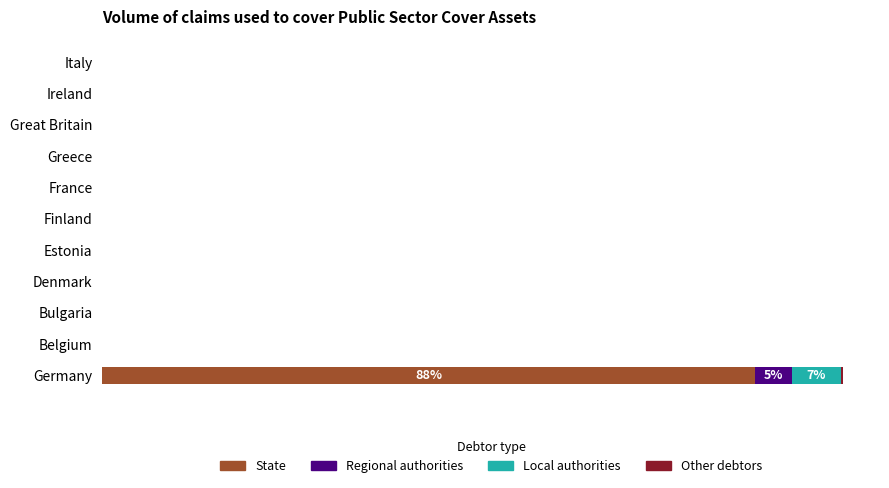

What is the difference between the maximum and second lowest values in the Local authorities series?

85.0